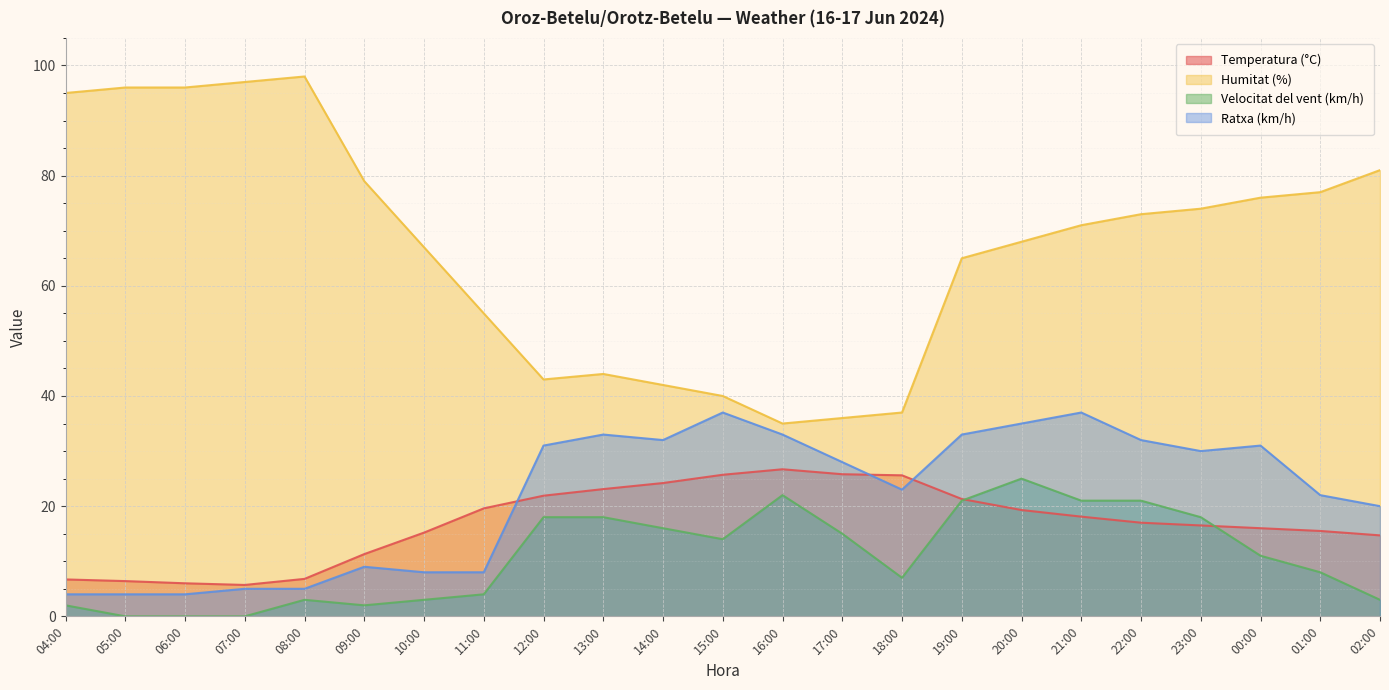

What is the spread (max minus min) of values at 13:00?

26.0